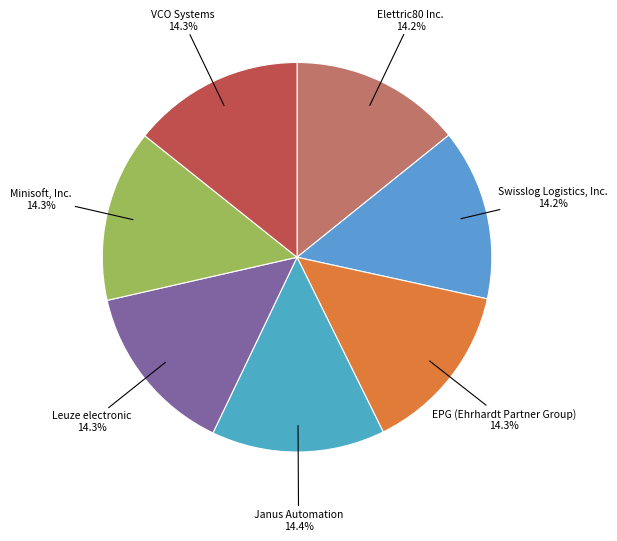

How many segments does this pie chart have?

7